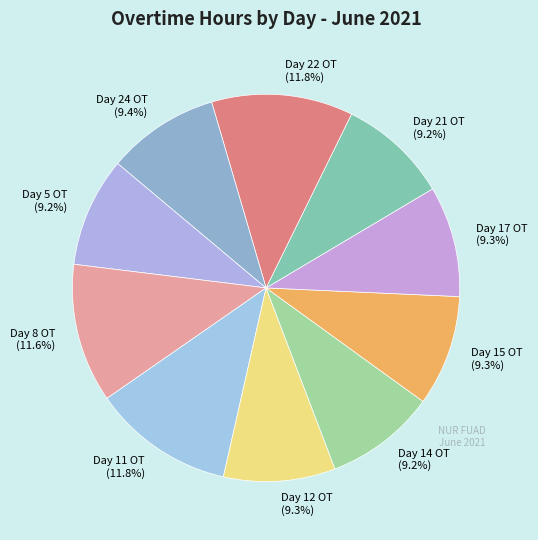

What is the total percentage of Day 24 OT and Day 11 OT?

21.2%